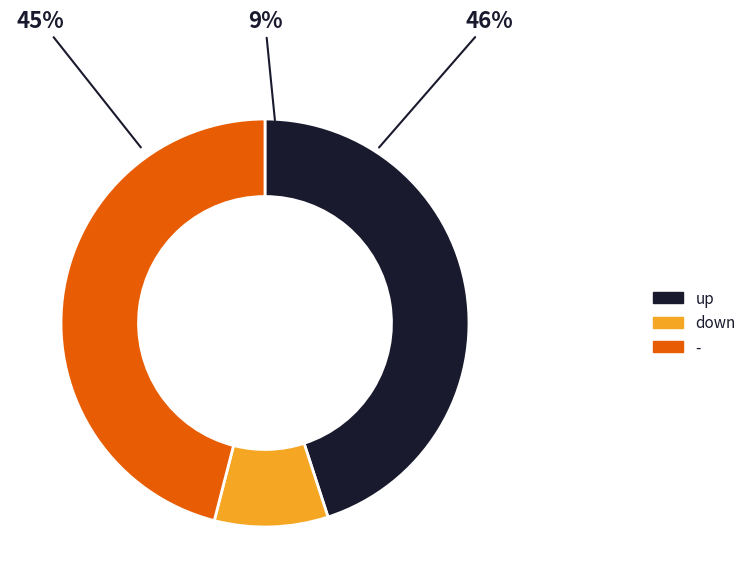

Approximately how many times larger is the value at - compared to up?

1.0